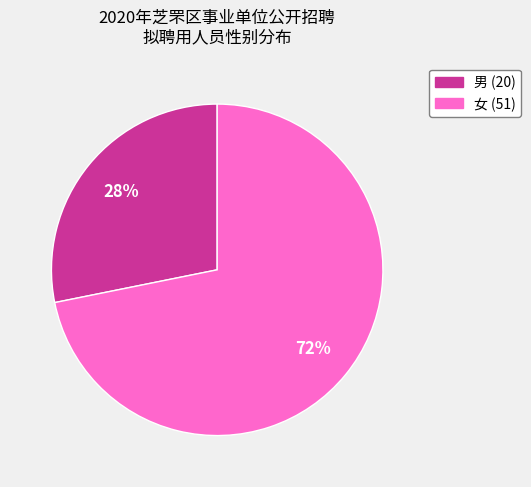

How many segments does this pie chart have?

2